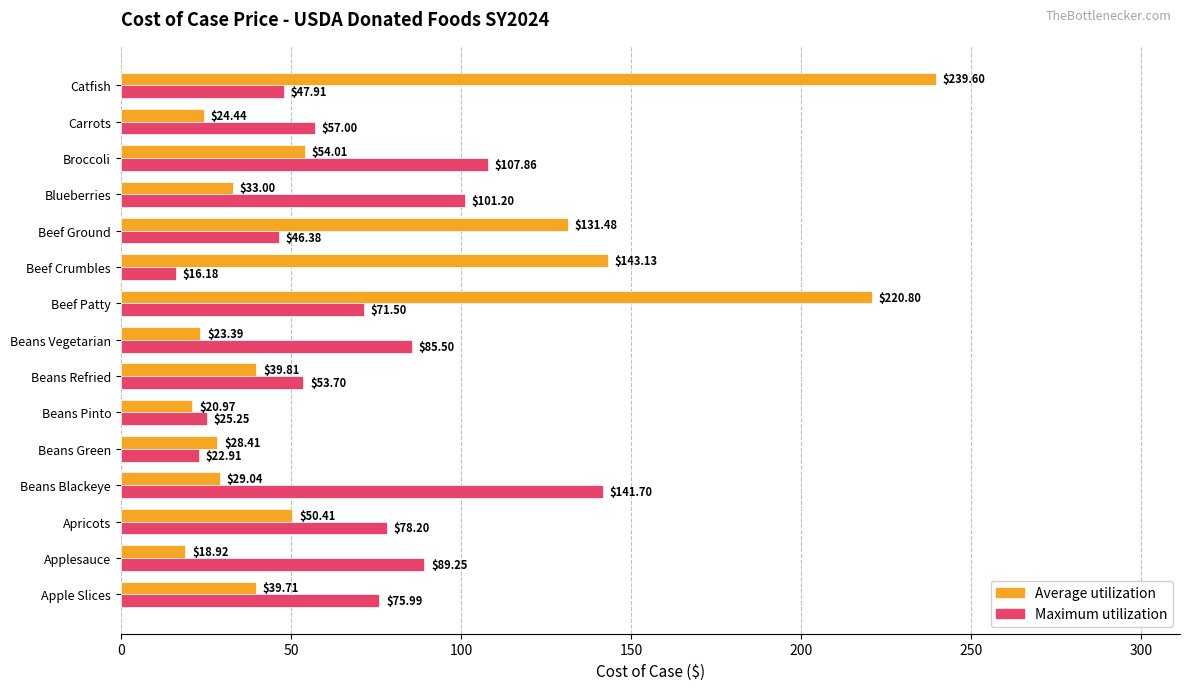

What is the difference between the second highest and minimum values in the Average utilization series?

201.9